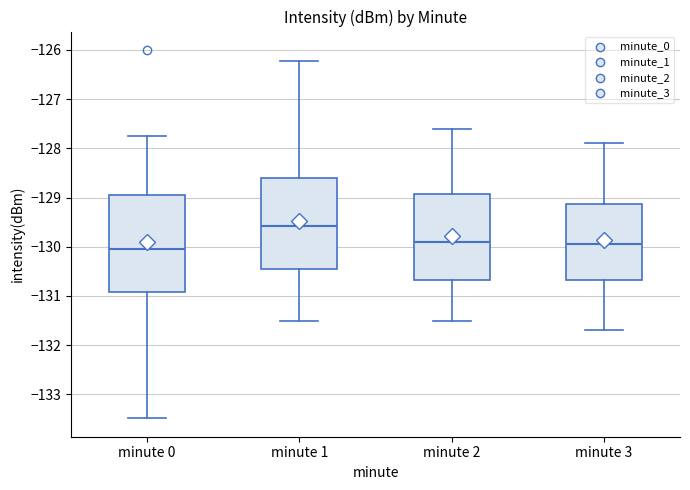

Which box's median line is the highest?

minute 1